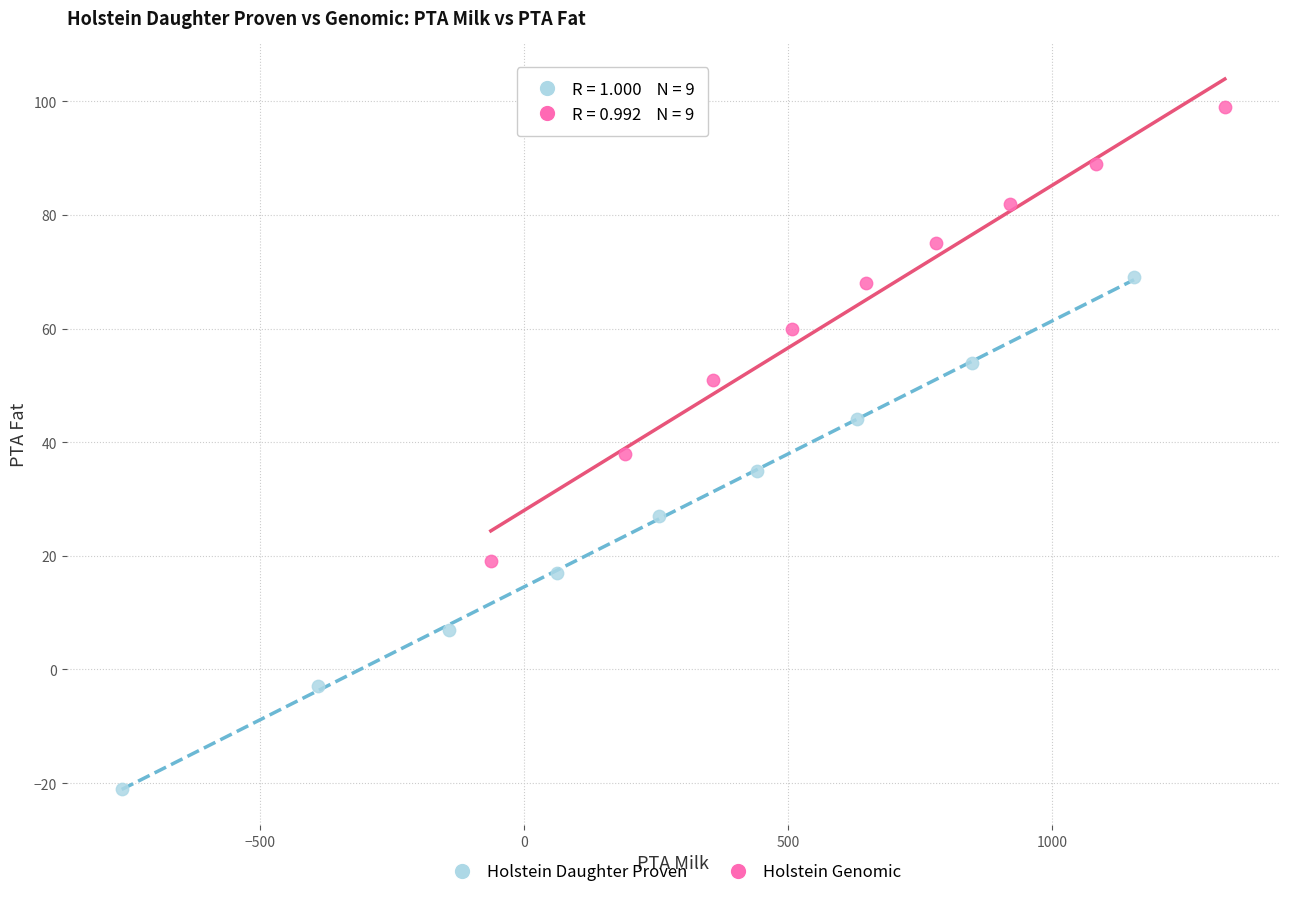

Which series reaches the minimum Y coordinate?

Holstein Daughter Proven